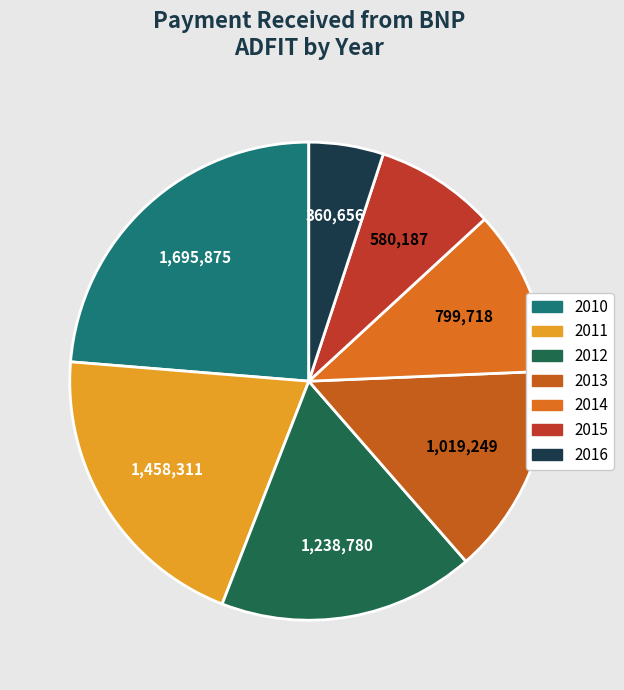

Which slice is the smallest?

2016